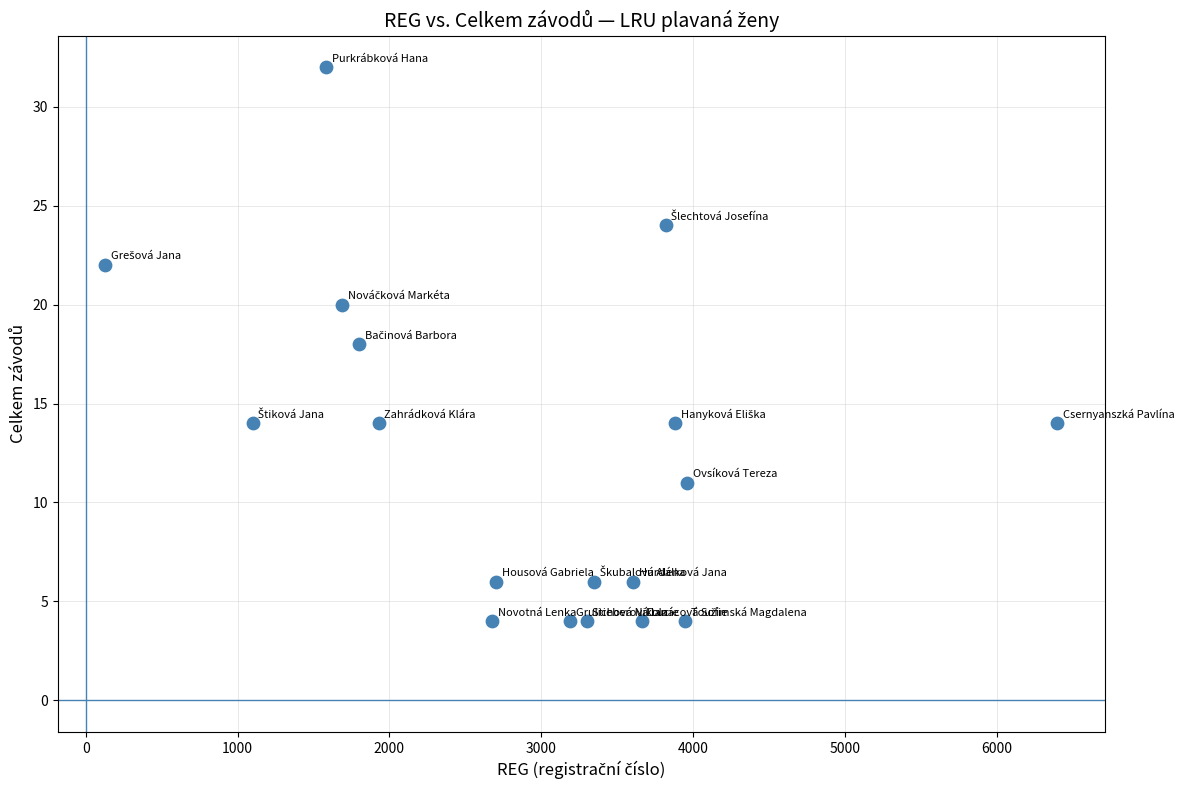

What is the range of X values (max minus min)?

6272